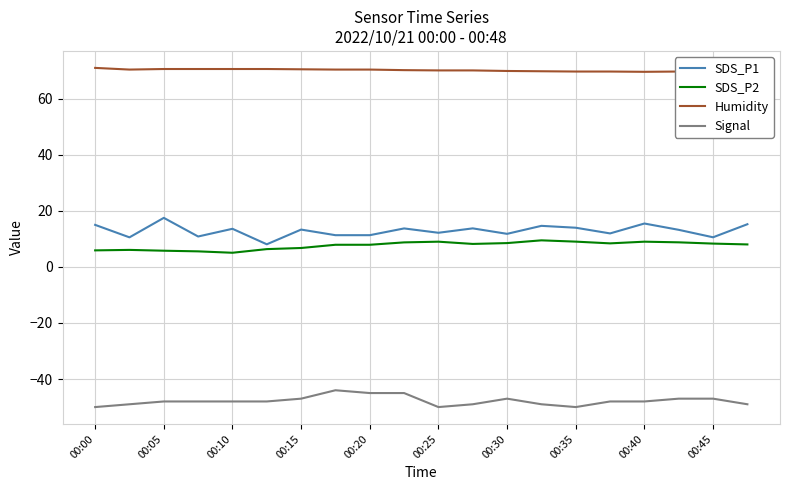

How many categories are shown in the chart?

20